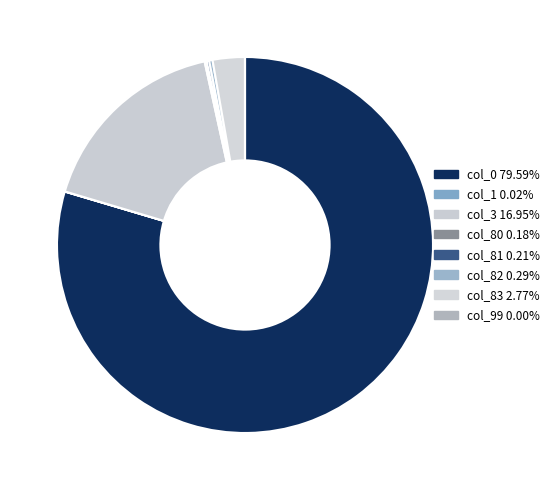

Does col_0 account for over 50% of the chart?

Yes